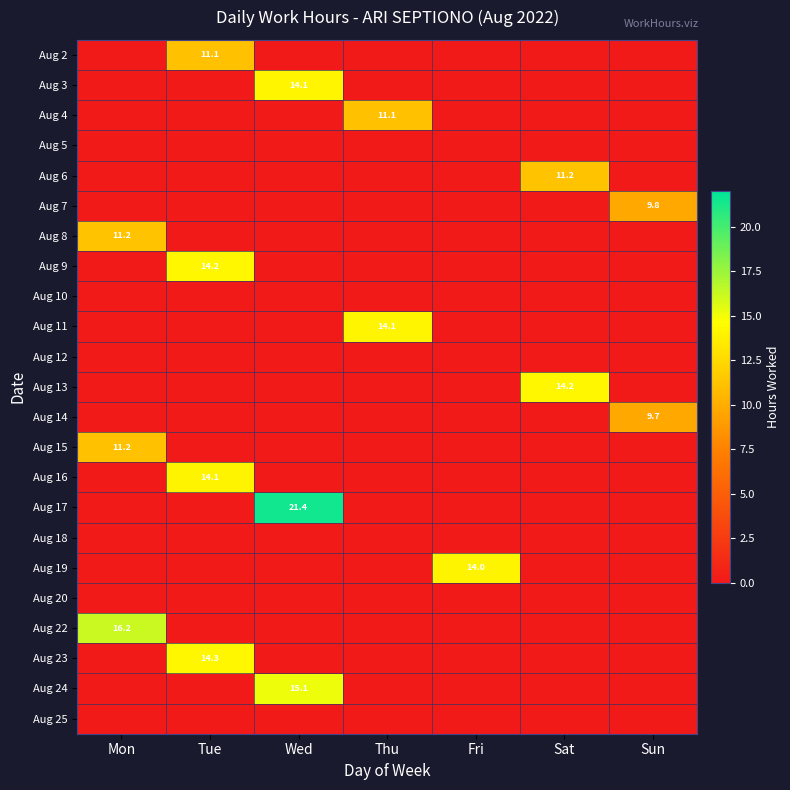

List the series in order of their peak value, lowest first.

Aug 5, Aug 10, Aug 12, Aug 18, Aug 20, Aug 25, Aug 14, Aug 7, Aug 2, Aug 4, Aug 15, Aug 6, Aug 8, Aug 19, Aug 16, Aug 3, Aug 11, Aug 9, Aug 13, Aug 23, Aug 24, Aug 22, Aug 17